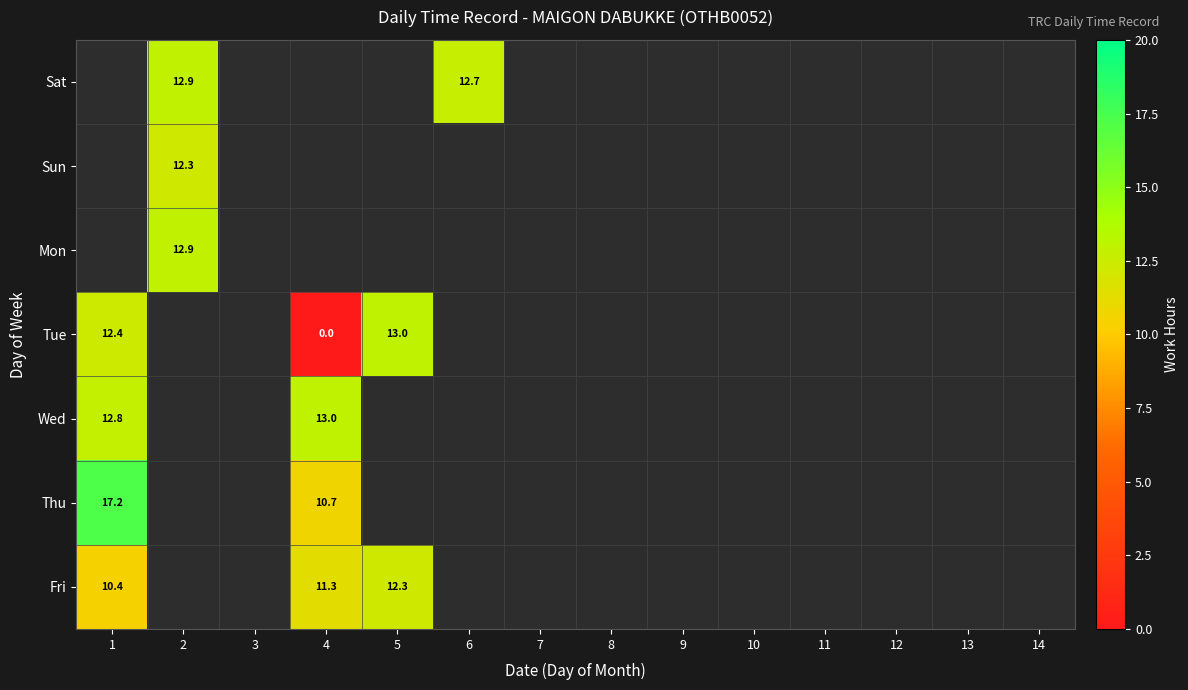

Is the value of Tue at 11 greater than the value of Sat at 5?

No